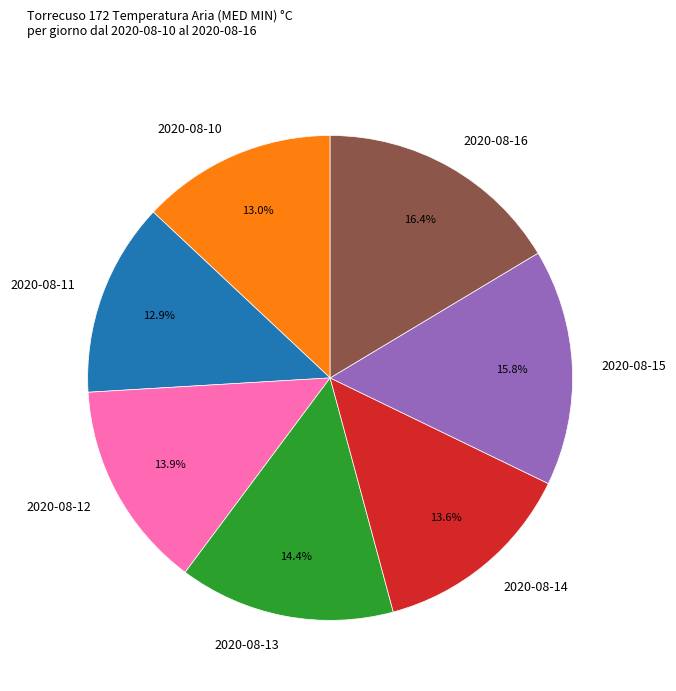

Count the number of slices in the pie.

7